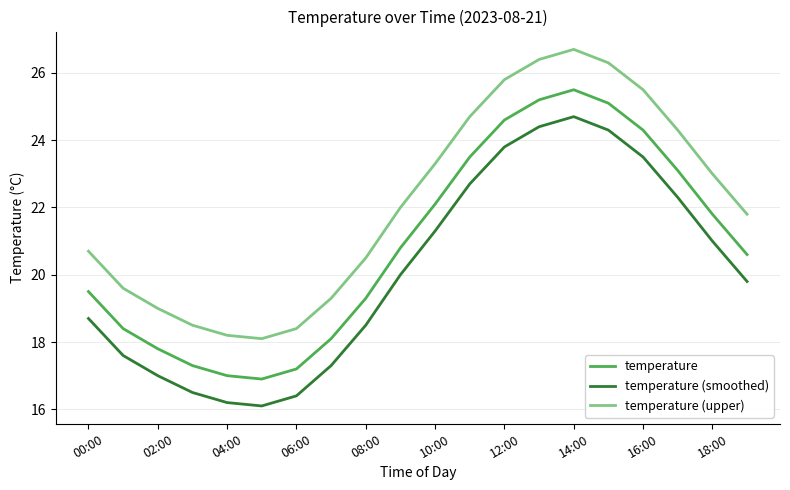

Rank the series by their average value, from highest to lowest.

temperature (upper), temperature, temperature (smoothed)